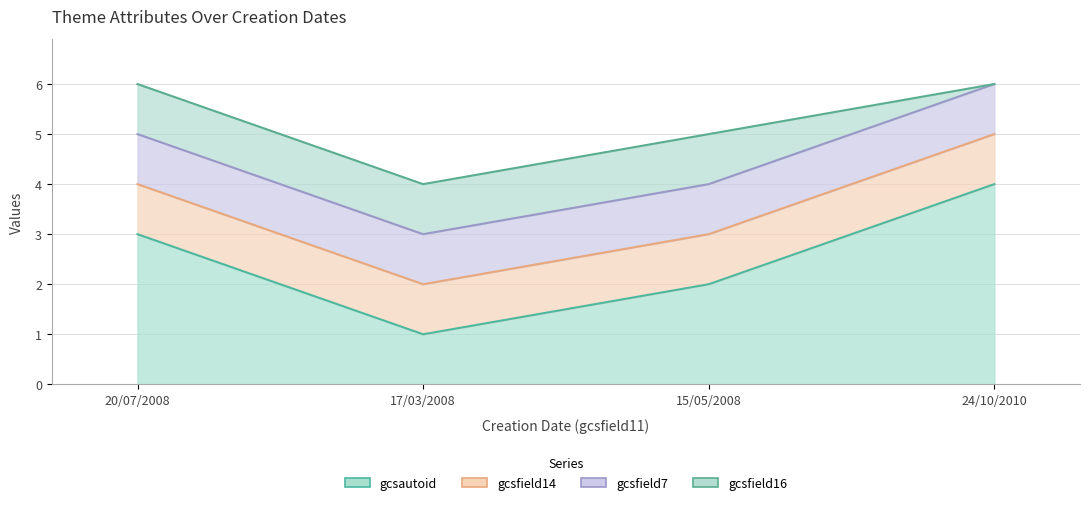

The gcsfield16 series shows 2 at 17/03/2008. True or false?

False